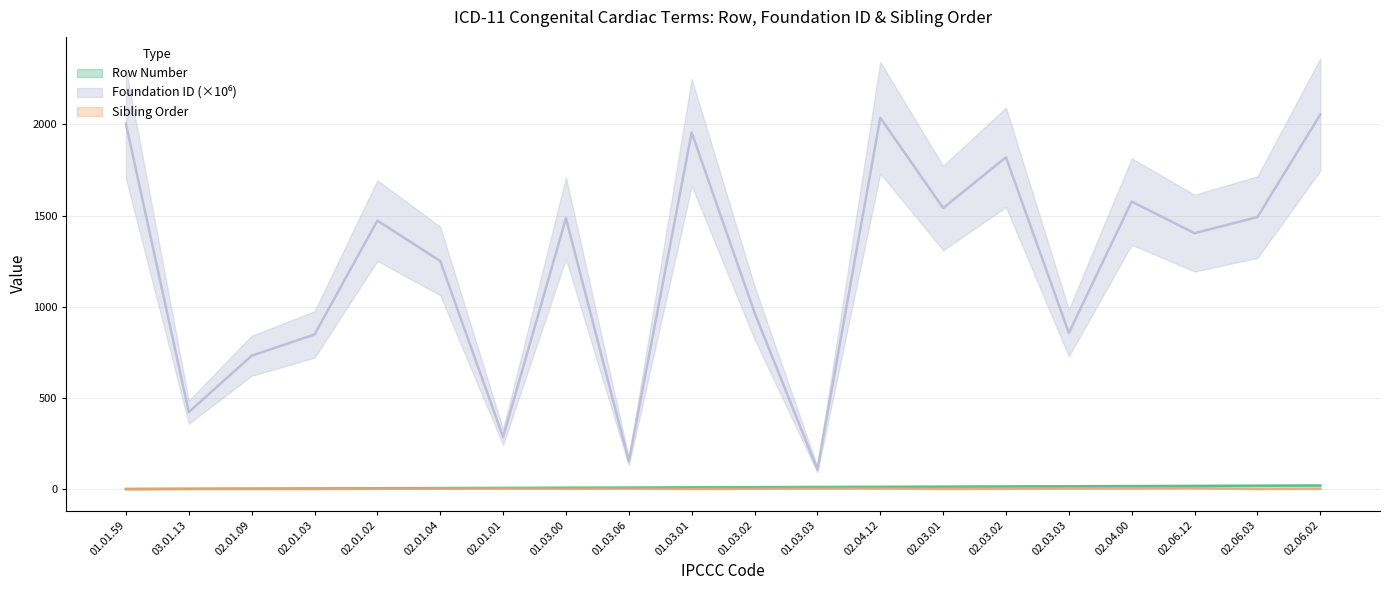

True or false: Foundation Entity Number and Sibling Order intersect in this chart.

False